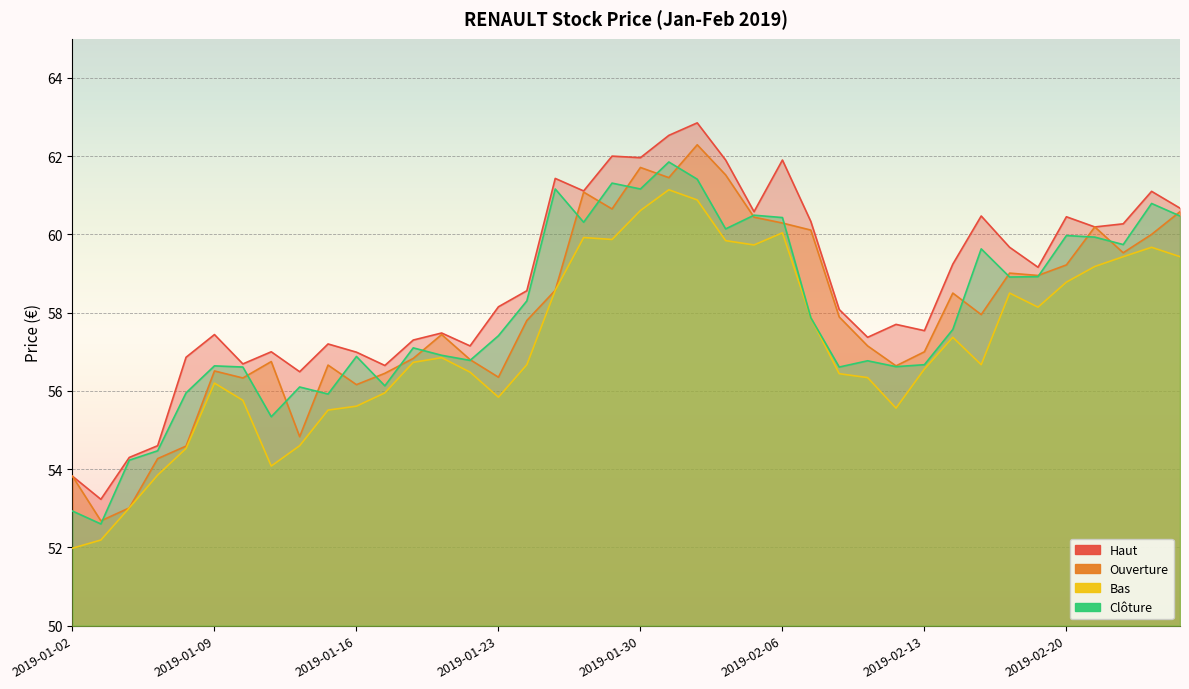

What is the total value across all series at 2019-01-28?

242.4